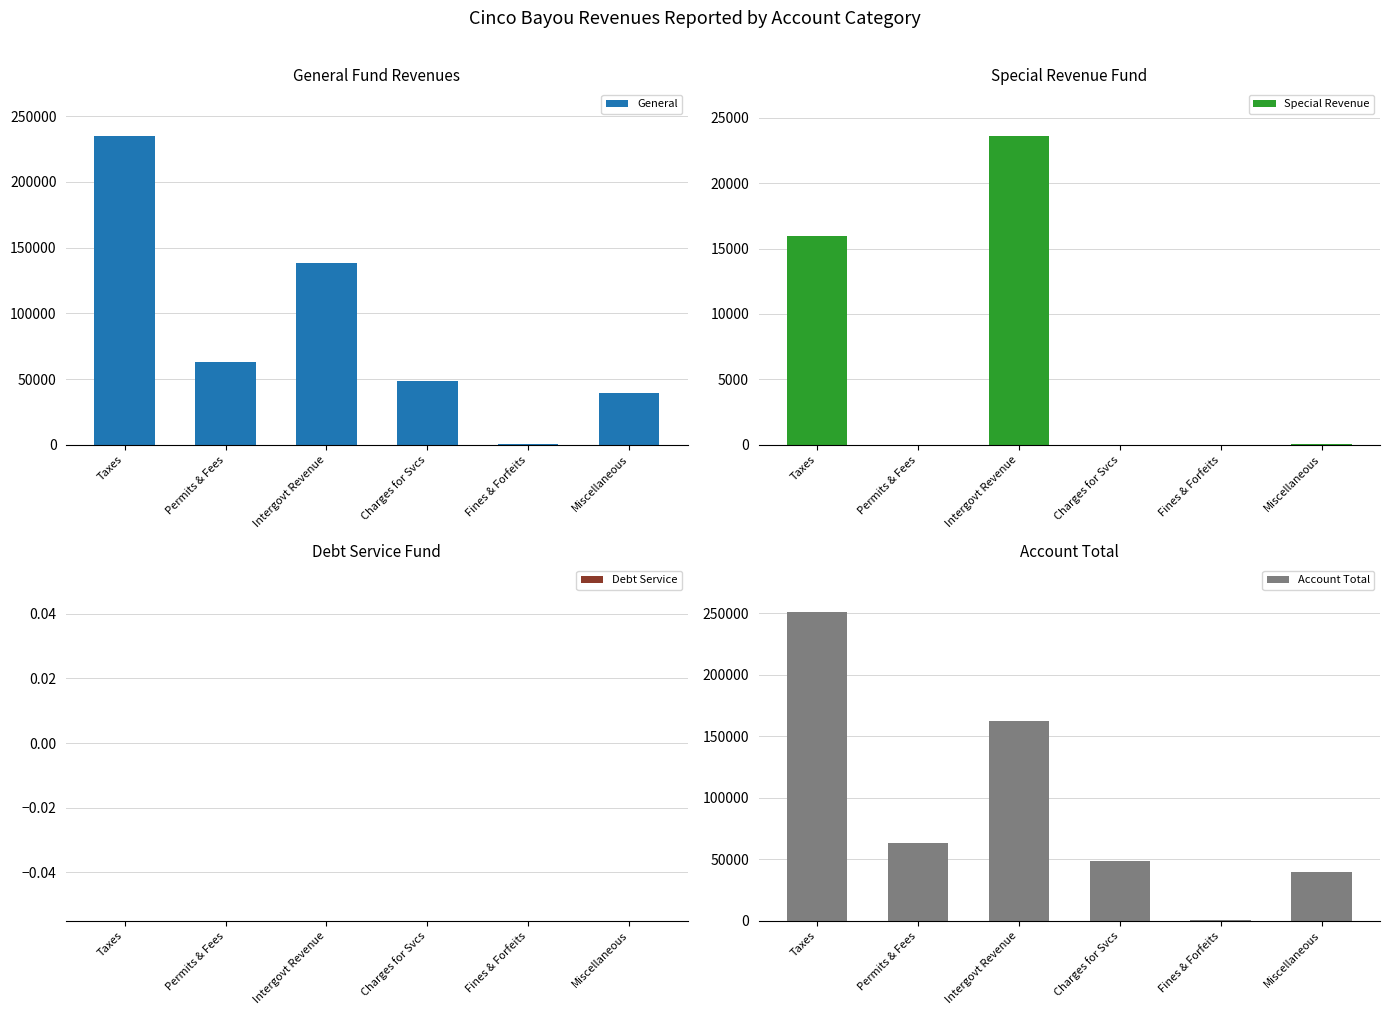

List the labels in order of Debt Service value, smallest first.

Taxes, Permits & Fees, Intergovt Revenue, Charges for Svcs, Fines & Forfeits, Miscellaneous